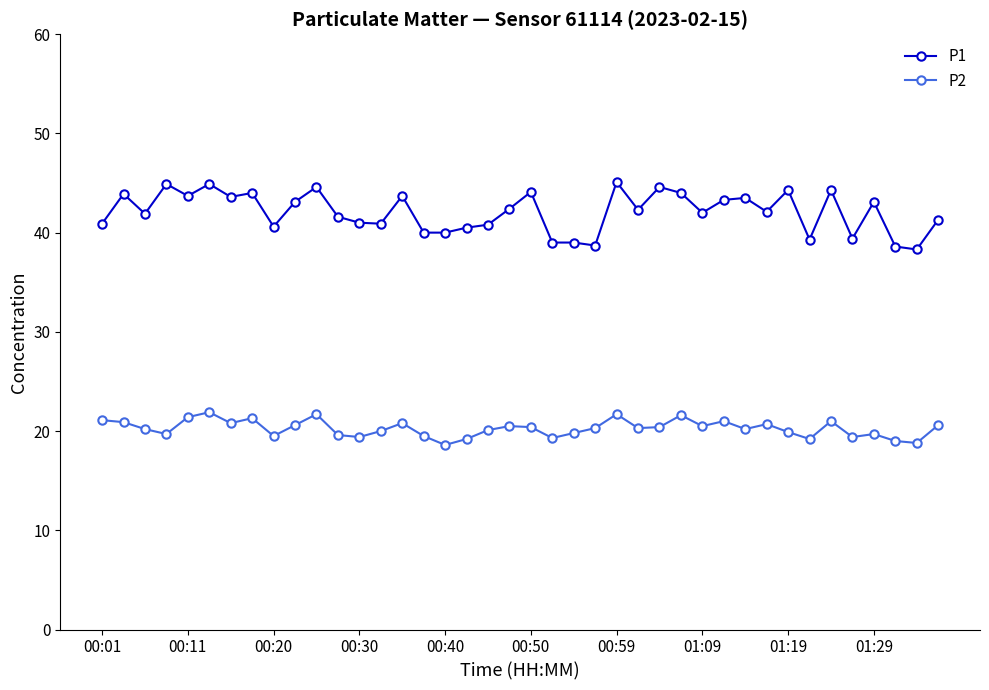

At how many categories does at least one series exceed 32?

40